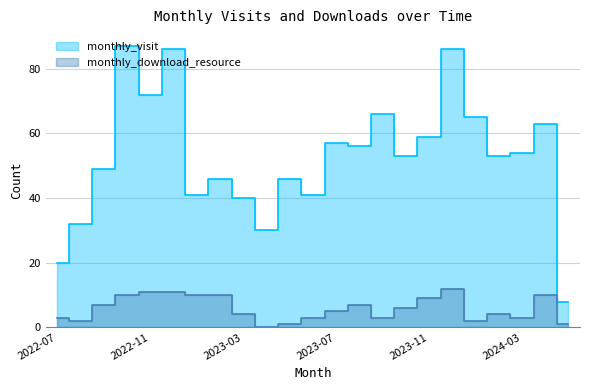

Rank the series by their average value, from highest to lowest.

monthly_visit, monthly_download_resource